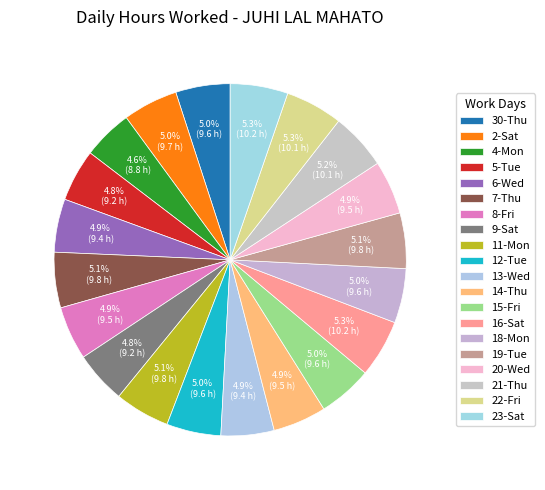

What is the smallest slice in the pie chart?

4-Mon